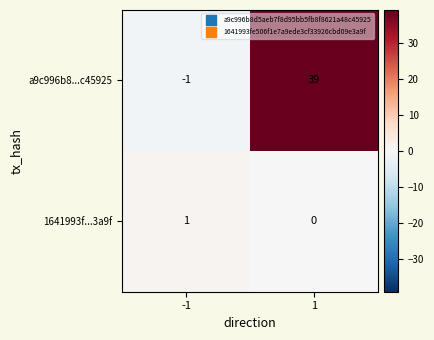

Is it true that 1641993f...3a9f equals 0 at 1?

True